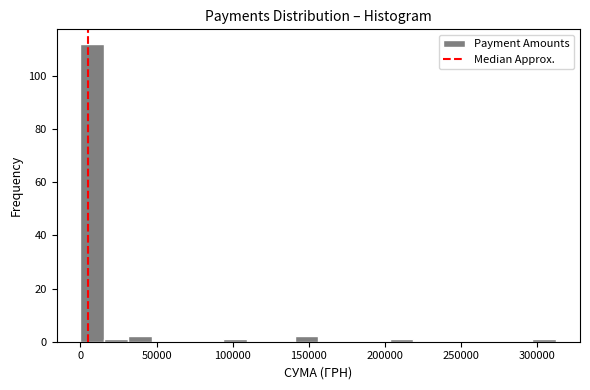

Around what value on the x-axis is the tallest bar? Give the approximate position of its centre, as read against the axis.

10000